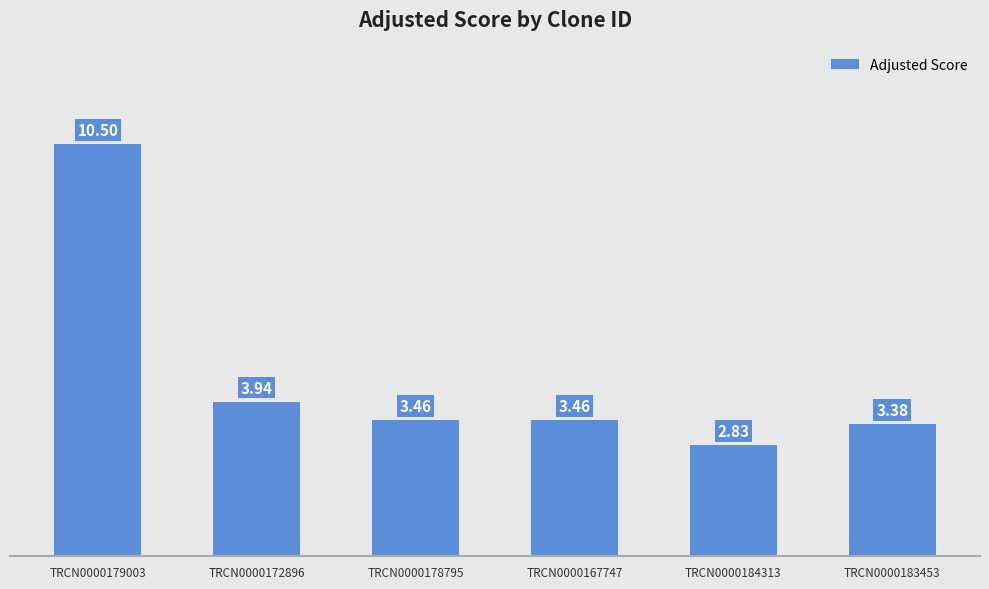

Which has a higher value, TRCN0000172896 or TRCN0000183453?

TRCN0000172896